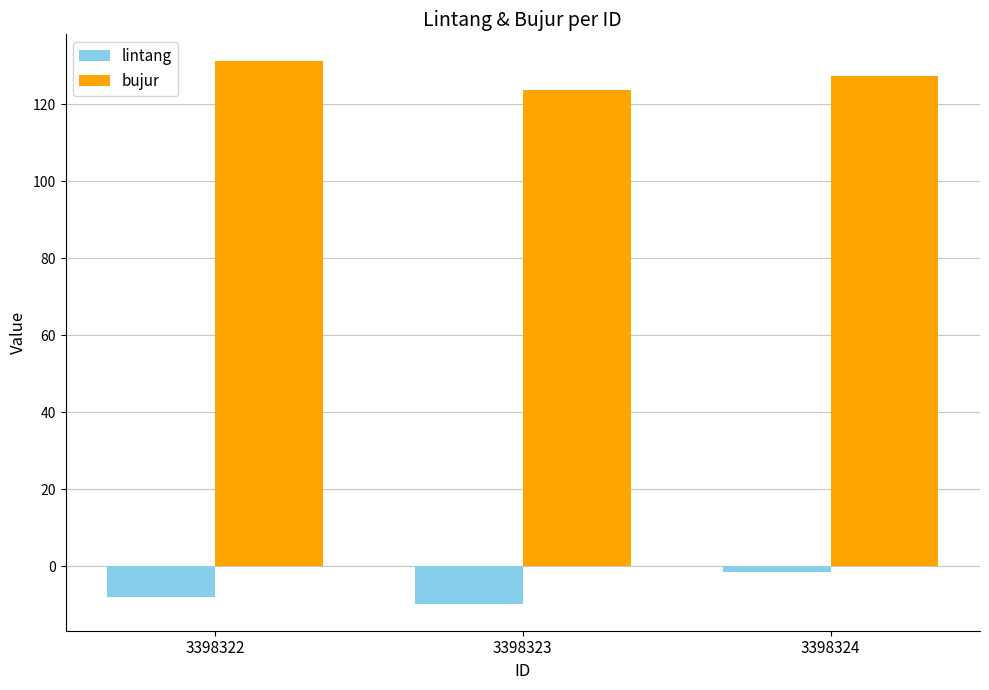

What is the value of the bujur bar at the 1st from the left?

131.1